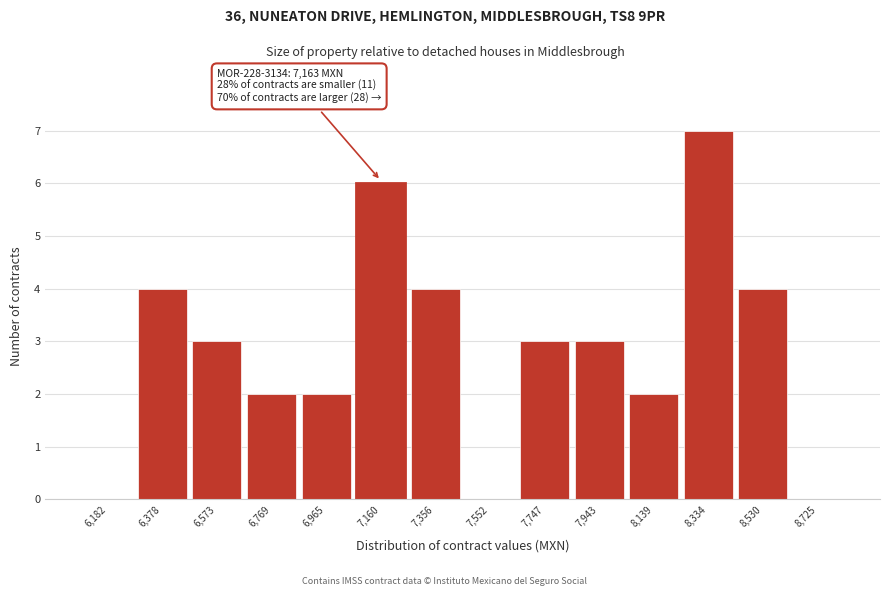

Reading right to left, extract all data points from this chart.

8,725=0	8,530=4	8,334=7	8,139=2	7,943=3	7,747=3	7,552=0	7,356=4	7,160=6	6,965=2	6,769=2	6,573=3	6,378=4	6,182=0